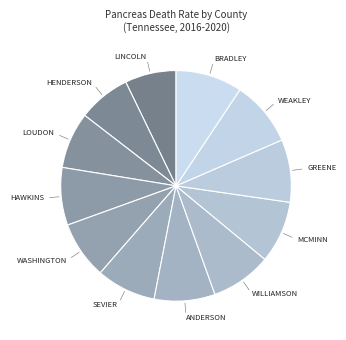

Count the number of slices in the pie.

12